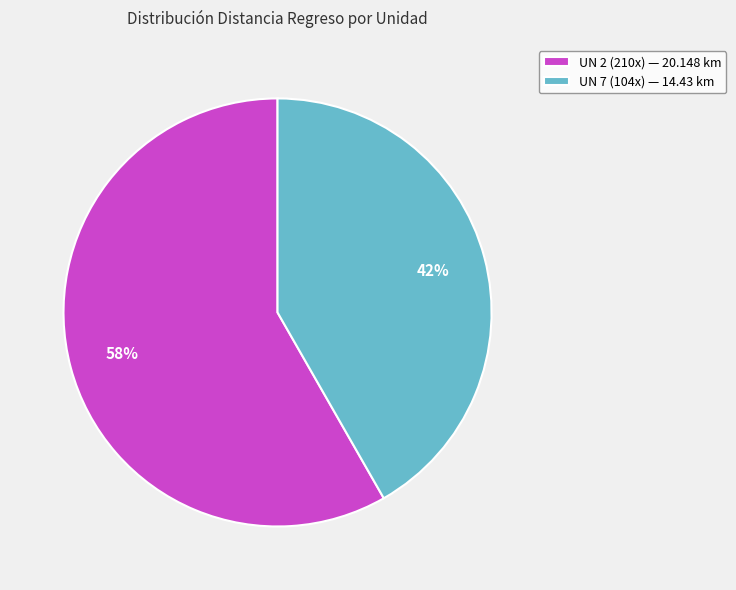

Which category has the biggest portion of the pie?

UN 2 (210x)